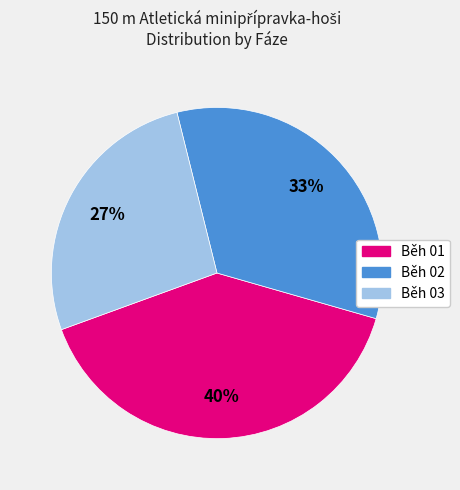

Is there a majority slice in this chart?

No